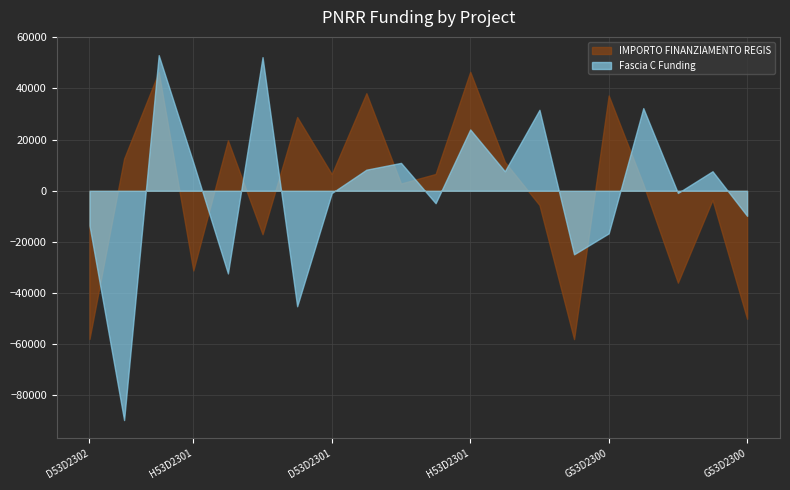

Which has a higher value, H53D23008860001 or D53D23020060001?

D53D23020060001